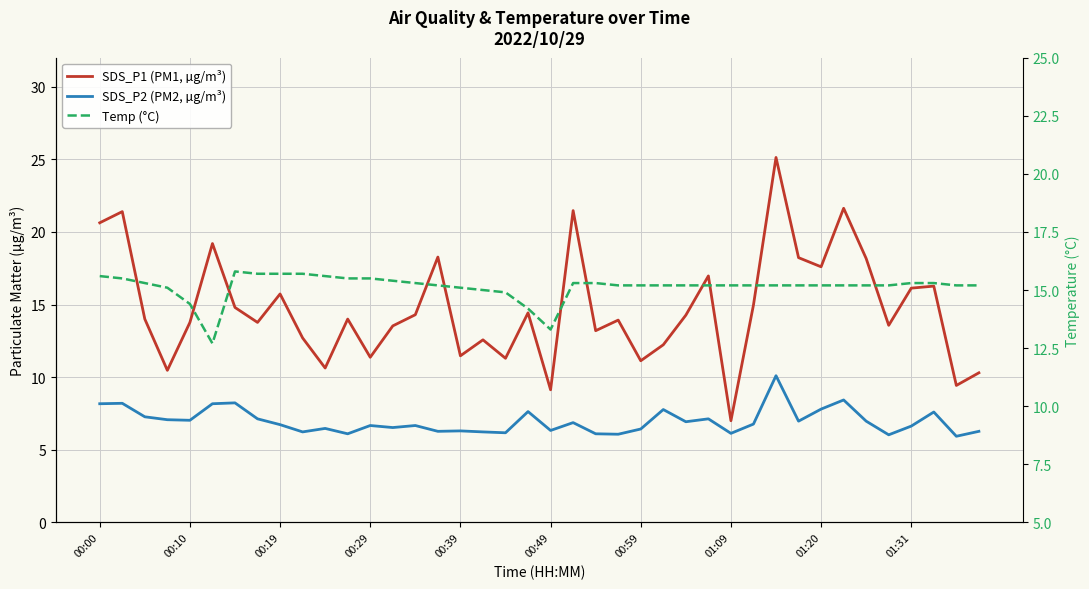

True or false: Temp (°C) and SDS_P2 (PM2, µg/m³) intersect in this chart.

False